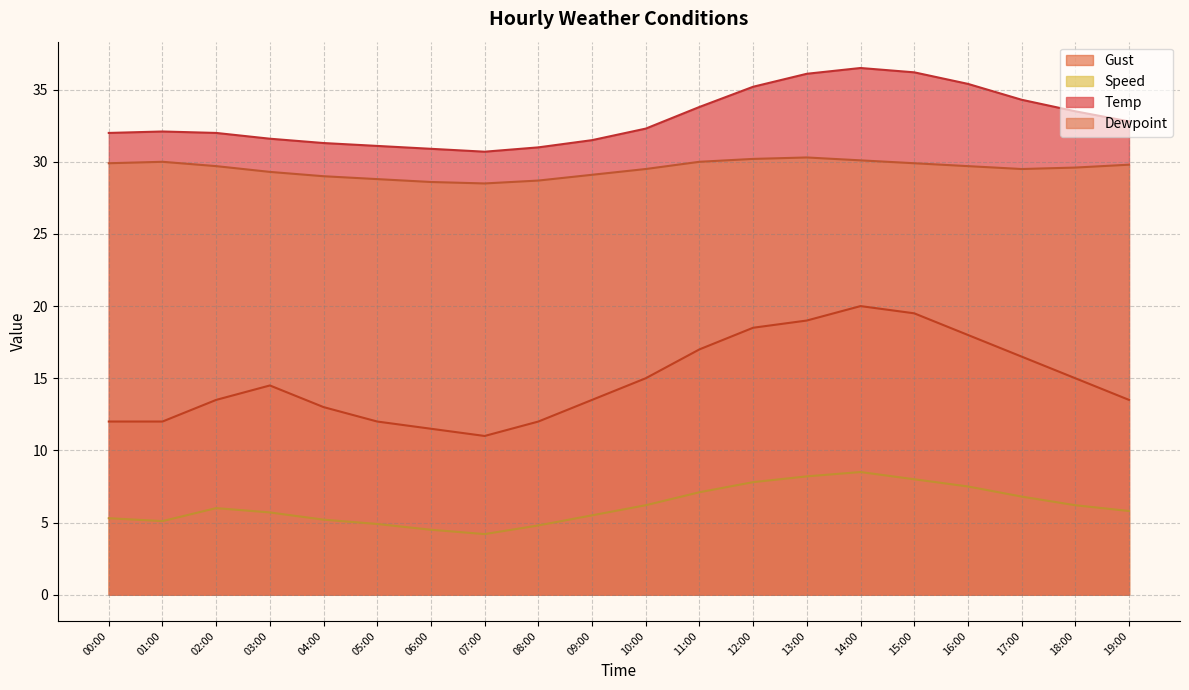

True or false: Speed and Gust cross at least once.

False